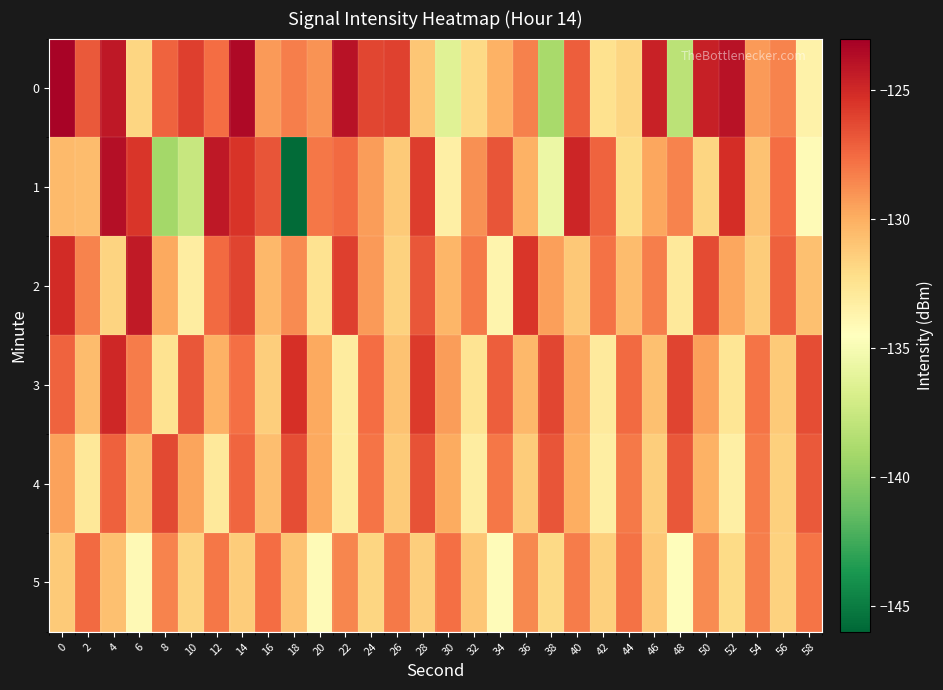

Which has a higher value, 10 or 46?

46